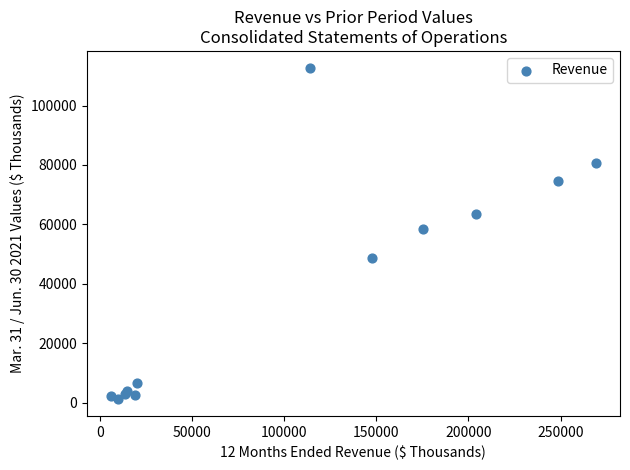

What Y value in the scatter plot is closest to 56918?

58600